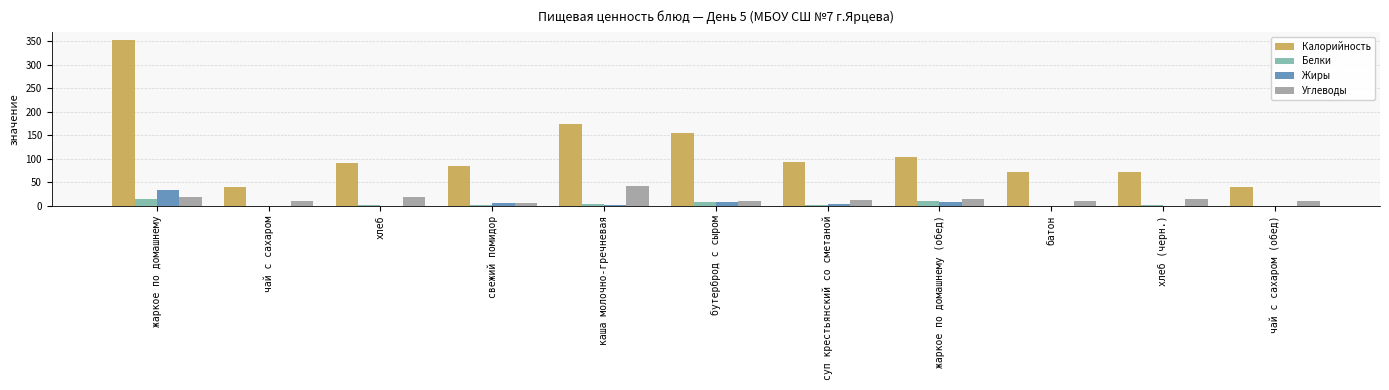

What is the highest value of the Углеводы series?

42.0